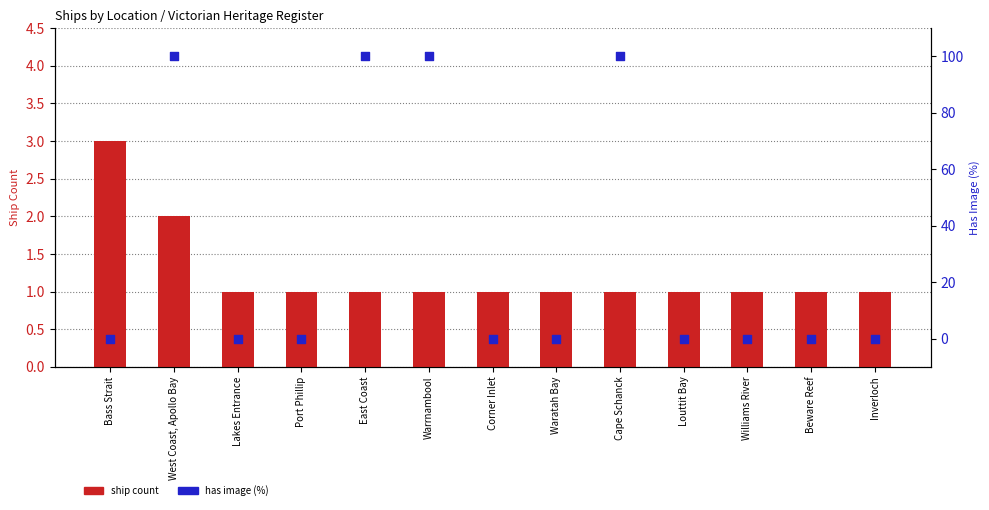

Which series contains the lowest Y value?

has image (%)